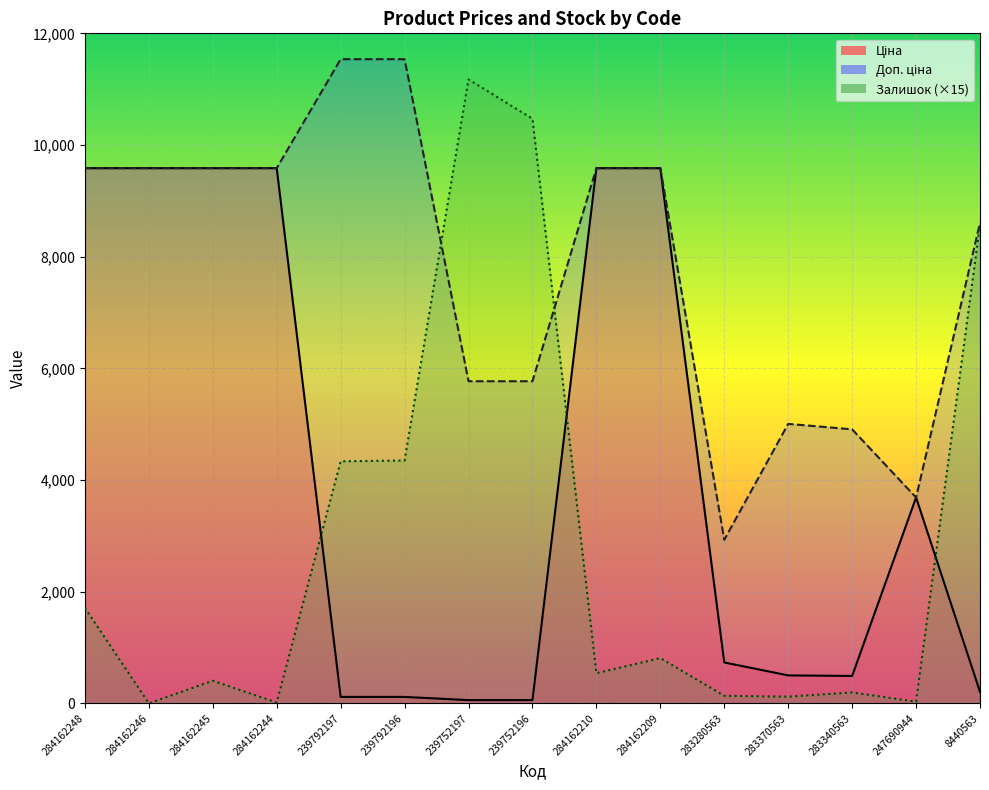

How many positive values does the Залишок series have?

14